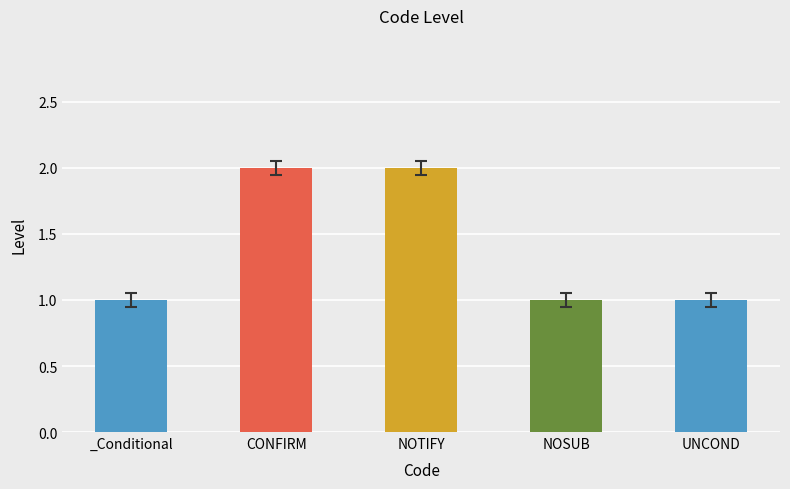

What is the maximum value shown in the chart?

2